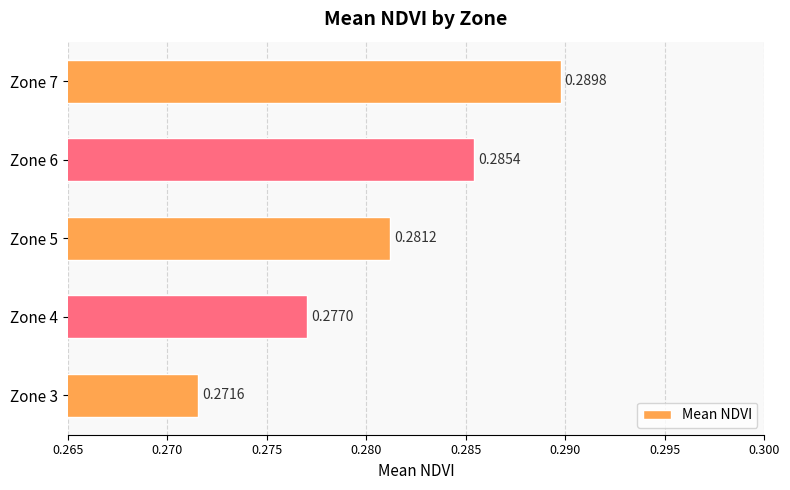

List the labels in order of value, largest first.

Zone 7, Zone 6, Zone 5, Zone 4, Zone 3